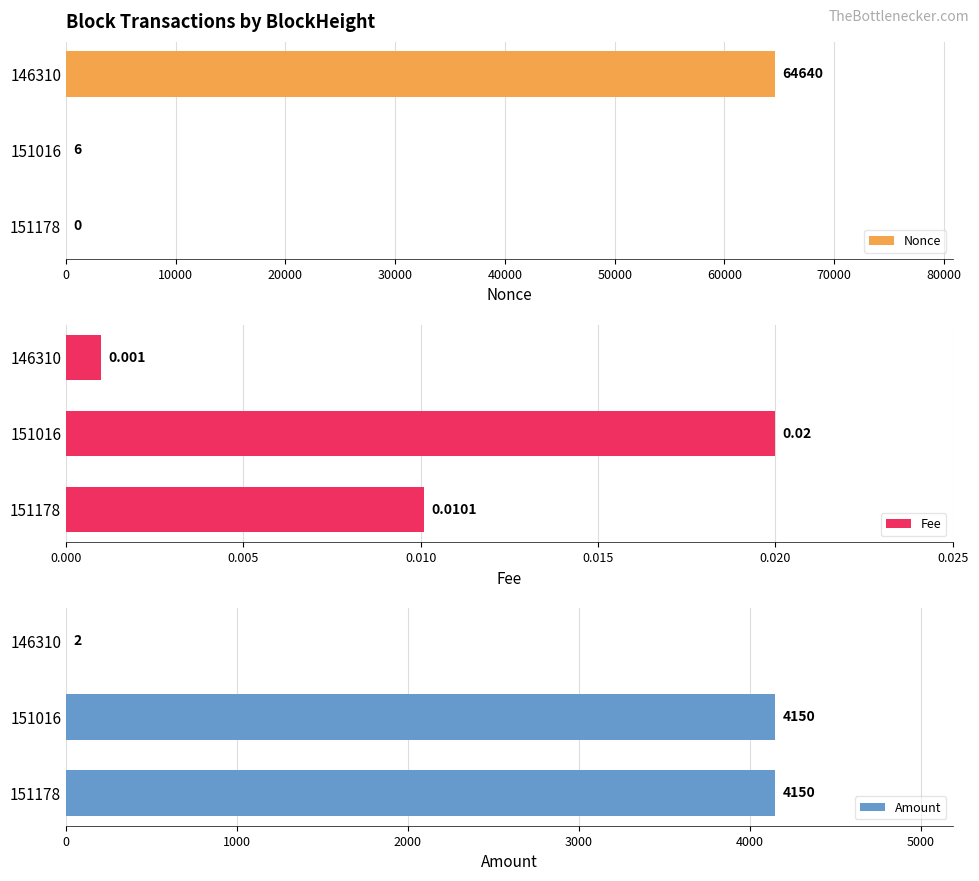

Which series has the largest range (max minus min)?

Nonce